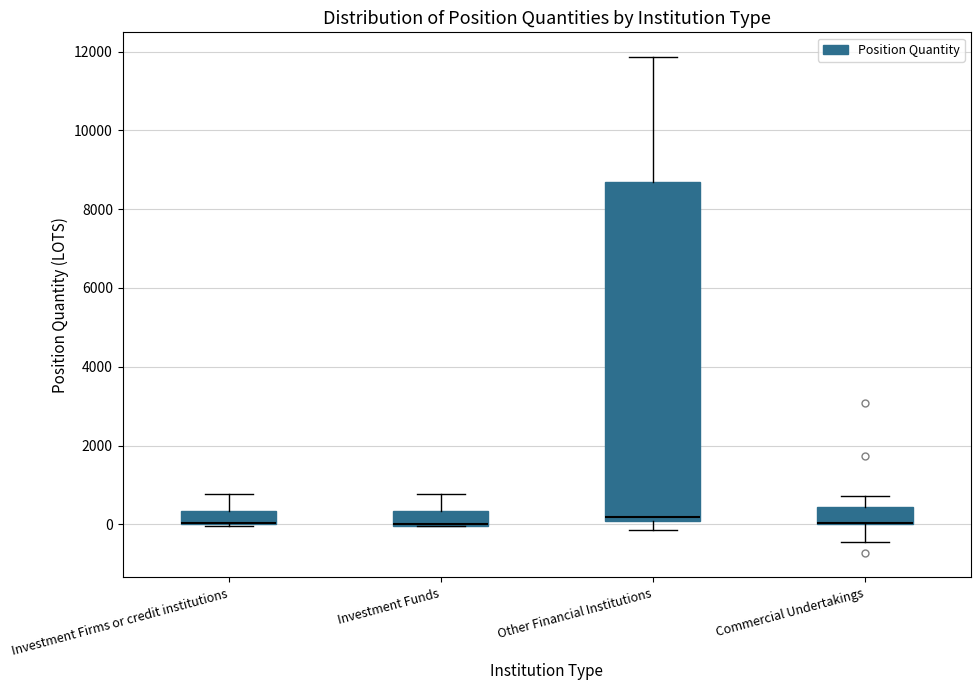

Reading left to right, transcribe this box plot: for each box, give where its median line is, the range the box spans, and where its two whiskers end, as read against the y-axis. The values are not printed on the chart, so give them approximately, as read against the axis.

Investment Firms or credit institutions: median 0 (drawn on the box's lower edge), box 0 to 400, whiskers 0 to 800
Investment Funds: median 0 (drawn on the box's lower edge), box 0 to 400, whiskers 0 to 800
Other Financial Institutions: median 200, box 0 to 8800, whiskers -200 to 11800
Commercial Undertakings: median 0 (drawn on the box's lower edge), box 0 to 400, whiskers -400 to 800